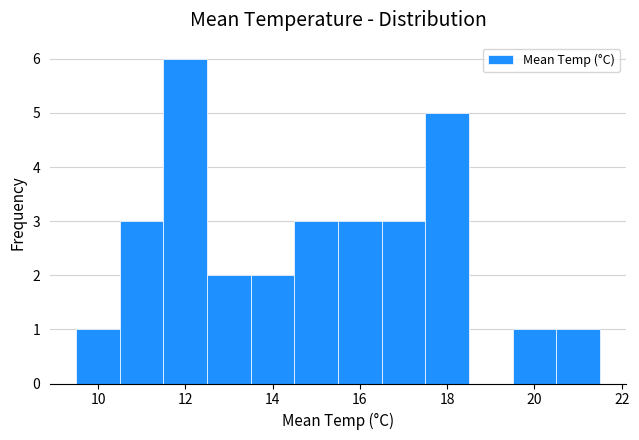

Over which range of the x-axis is the bar tallest?

11.5 to 12.5